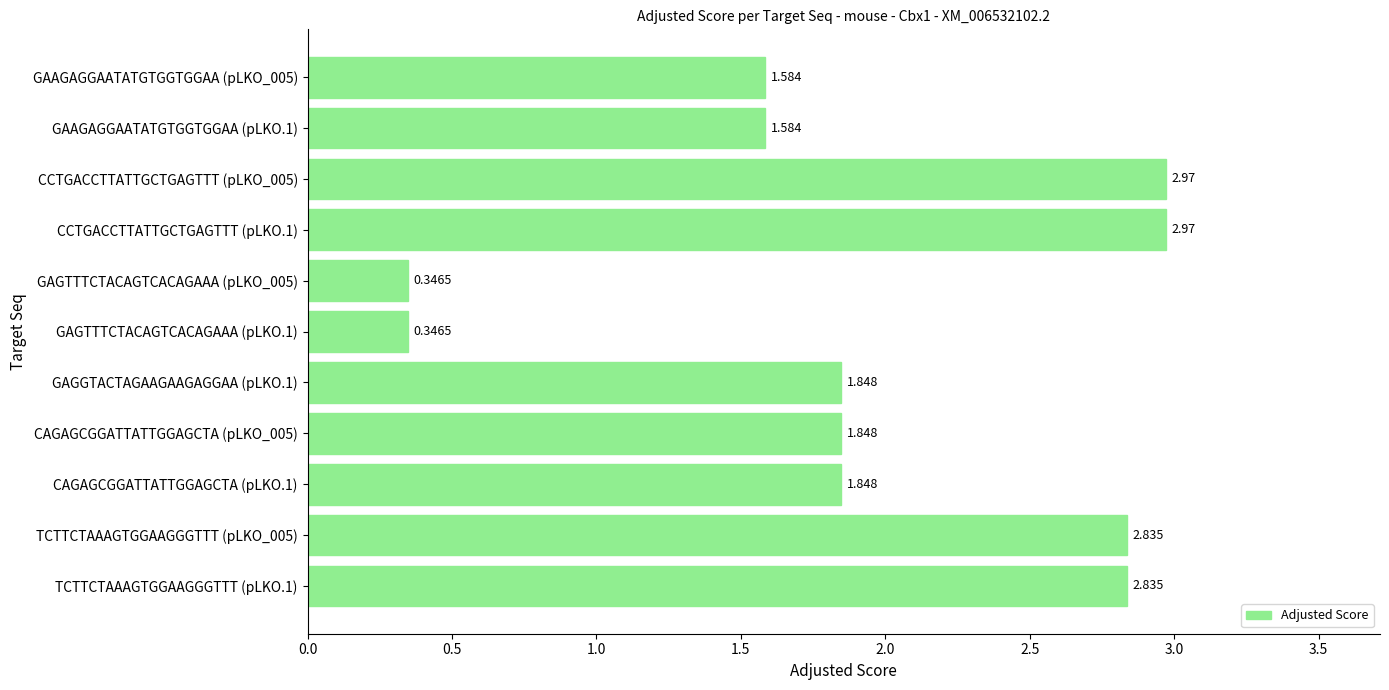

How many bars are there in total?

11